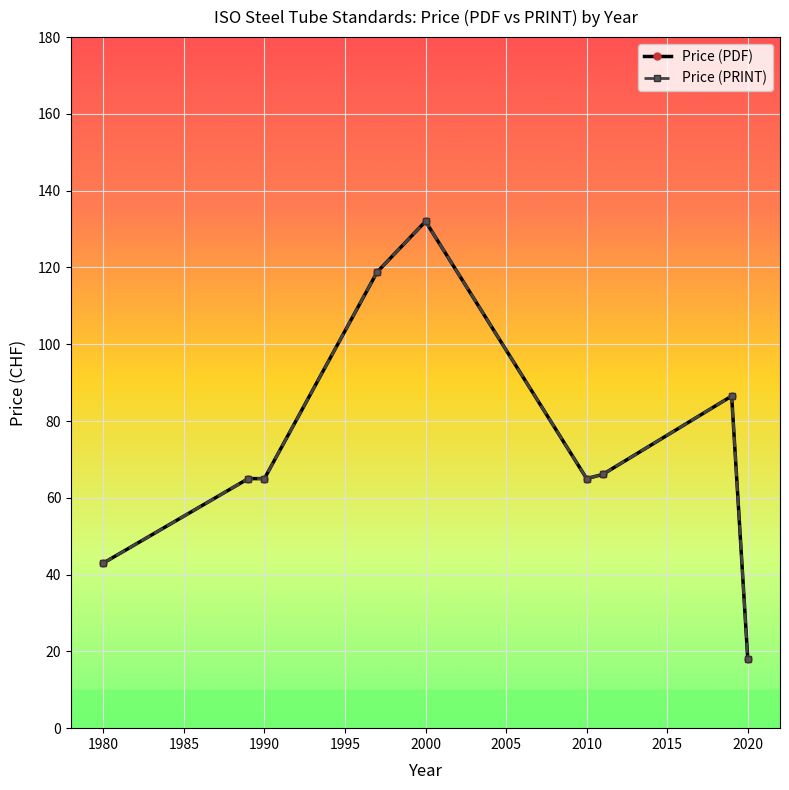

What is the value of the Price (PRINT) point at the 7th from the left?

66.1